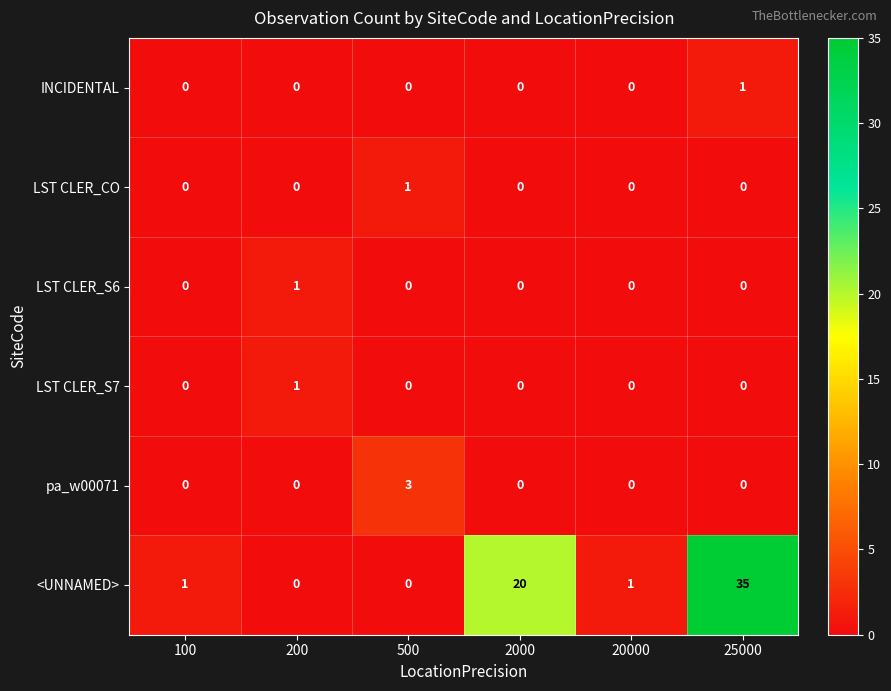

The <UNNAMED> series shows 21 at 500. True or false?

False